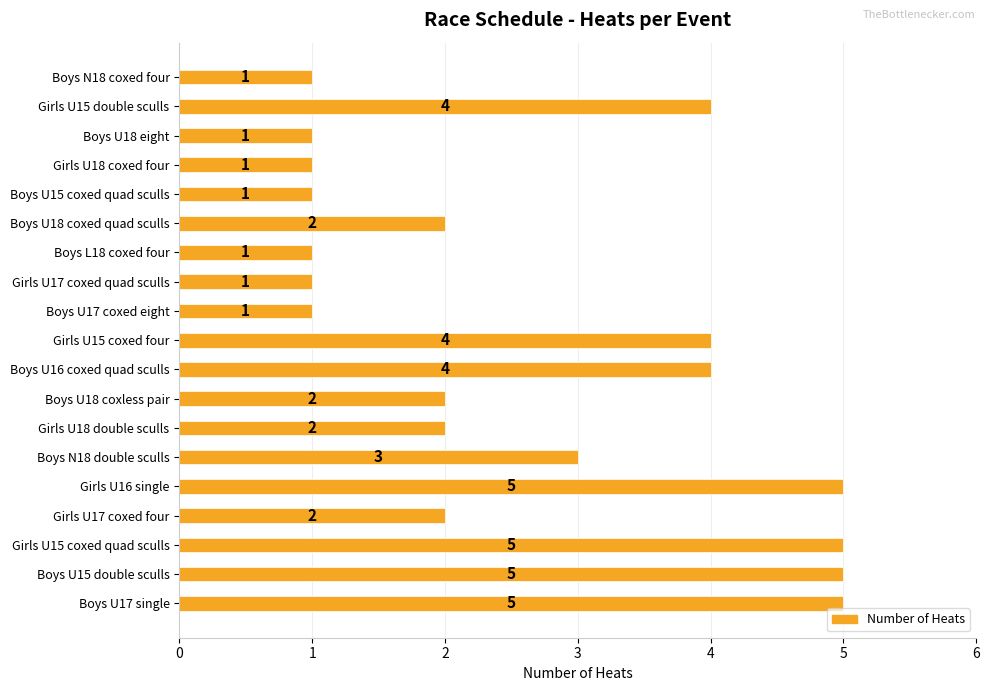

True or false: the data shows 2 at Girls U17 coxed four.

True